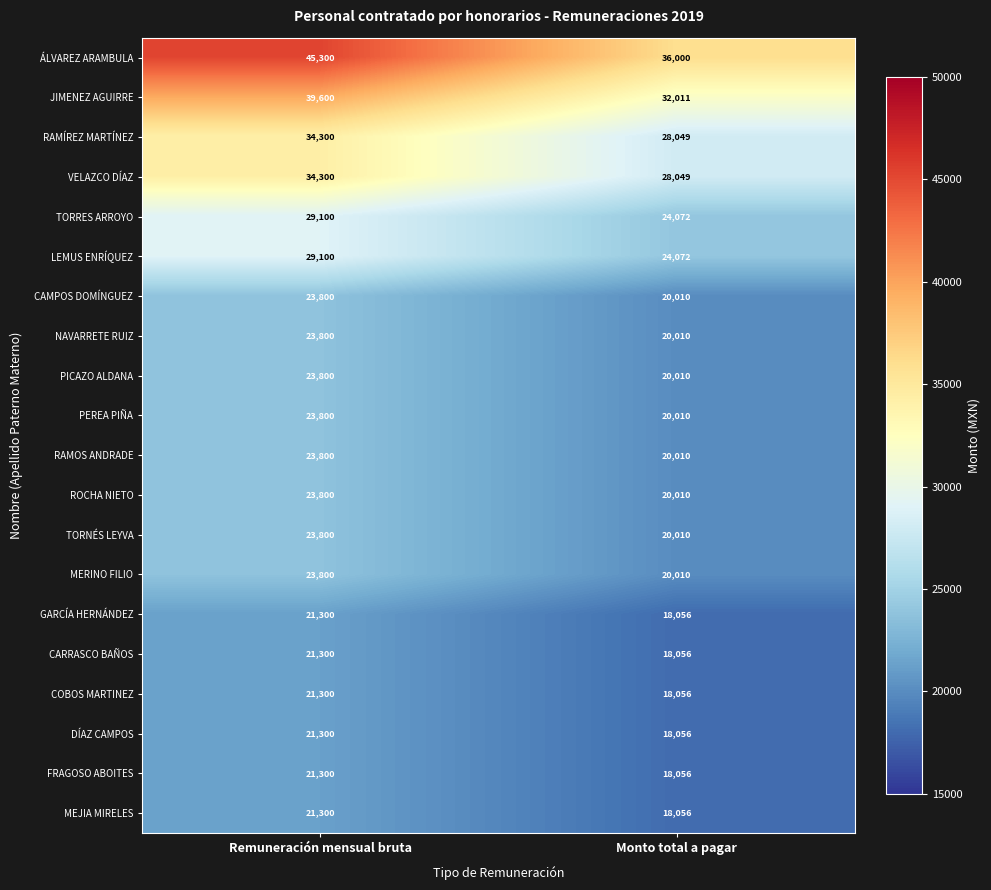

Read the PICAZO ALDANA value at Monto total a pagar, to the nearest 50.

20000